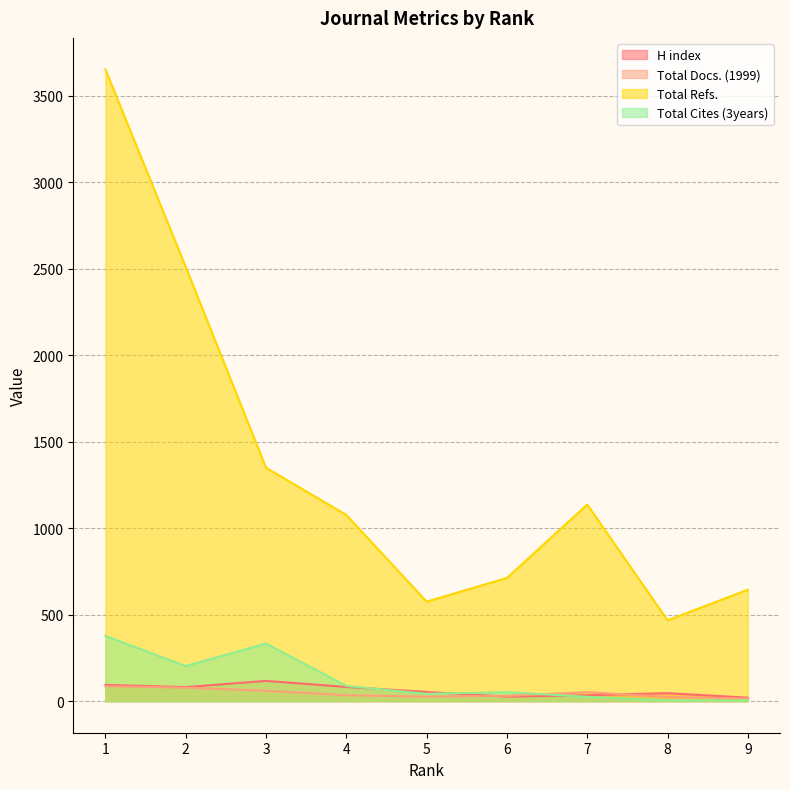

Between 7 and 8, which series saw the biggest shift?

Total Refs.